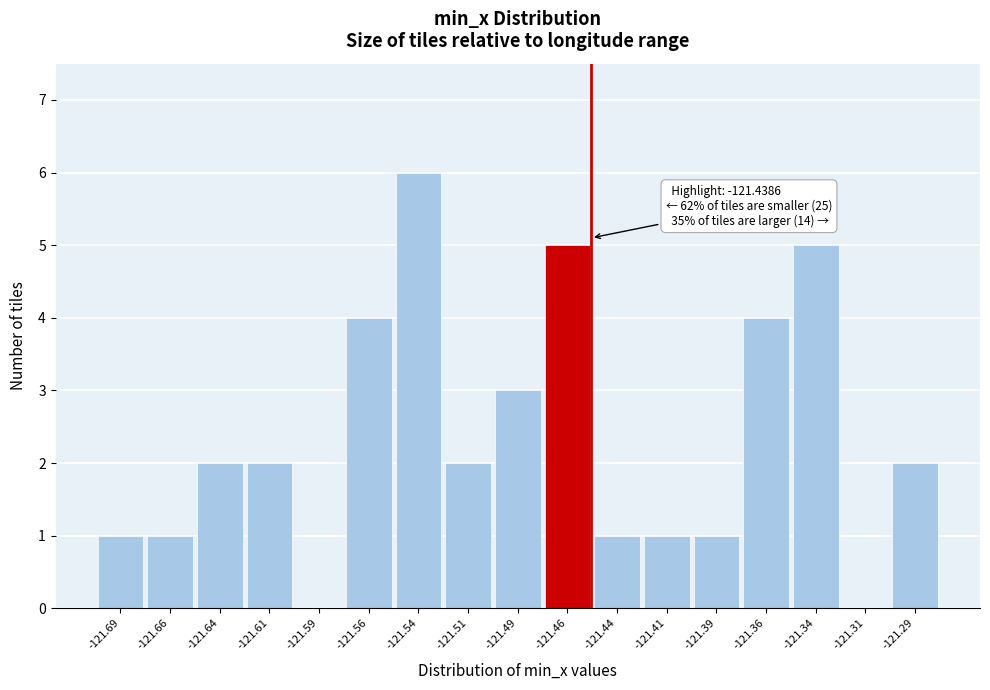

Reading left to right, extract all data points from this chart.

-121.69=1	-121.66=1	-121.64=2	-121.61=2	-121.59=0	-121.56=4	-121.54=6	-121.51=2	-121.49=3	-121.46=5	-121.44=1	-121.41=1	-121.39=1	-121.36=4	-121.34=5	-121.31=0	-121.29=2